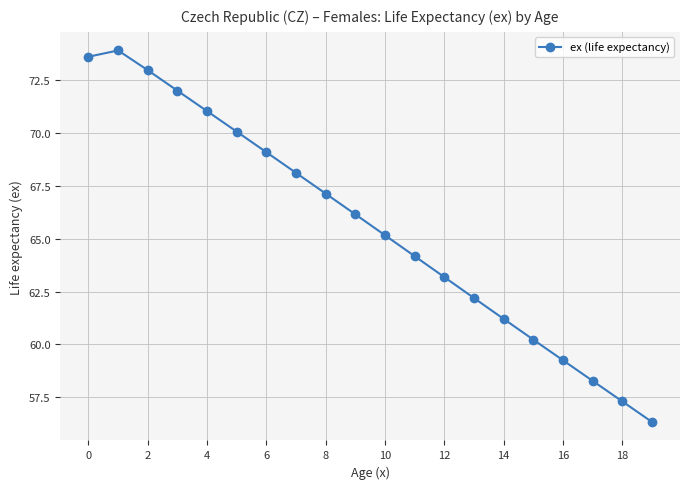

What is the minimum value shown in the chart?

56.3